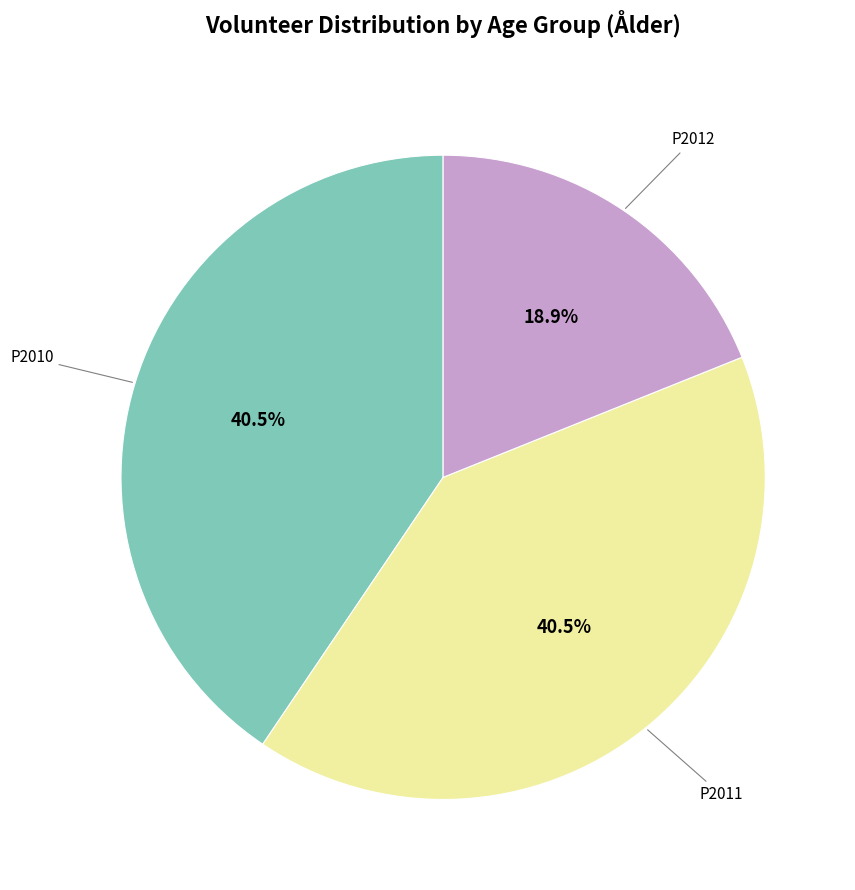

To the nearest percent, what is the average slice percentage?

33%